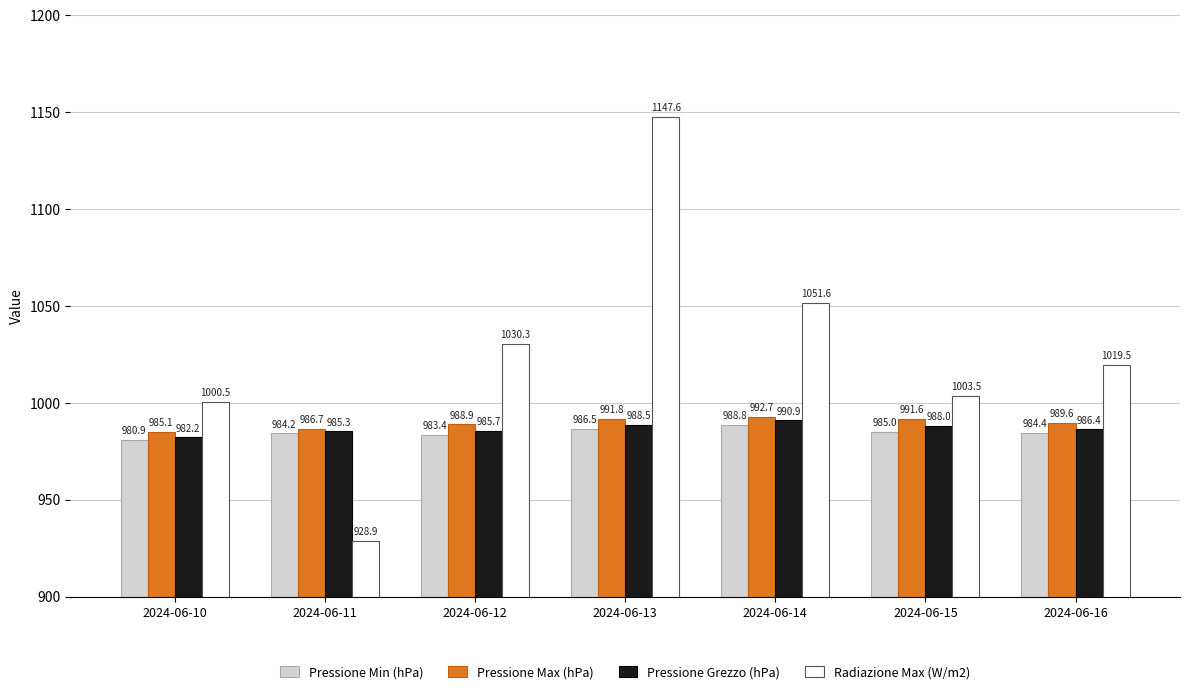

Reading right to left, what are all the values shown in this chart?

Pressione Min (hPa): 2024-06-16=984.4	2024-06-15=985.0	2024-06-14=988.8	2024-06-13=986.5	2024-06-12=983.4	2024-06-11=984.2	2024-06-10=980.9
Pressione Max (hPa): 2024-06-16=989.6	2024-06-15=991.6	2024-06-14=992.7	2024-06-13=991.8	2024-06-12=988.9	2024-06-11=986.7	2024-06-10=985.1
Pressione Grezzo (hPa): 2024-06-16=986.4	2024-06-15=988.0	2024-06-14=990.9	2024-06-13=988.5	2024-06-12=985.7	2024-06-11=985.3	2024-06-10=982.2
Radiazione Max (W/m2): 2024-06-16=1019.5	2024-06-15=1003.5	2024-06-14=1051.6	2024-06-13=1147.6	2024-06-12=1030.3	2024-06-11=928.9	2024-06-10=1000.5